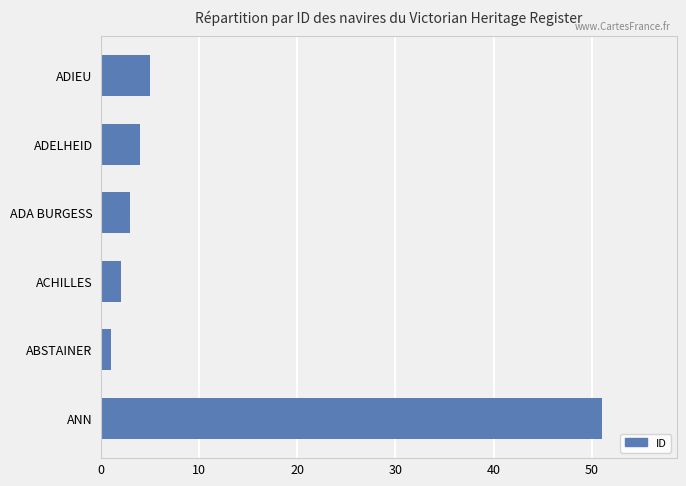

True or false: the data shows 2 at ADELHEID.

False